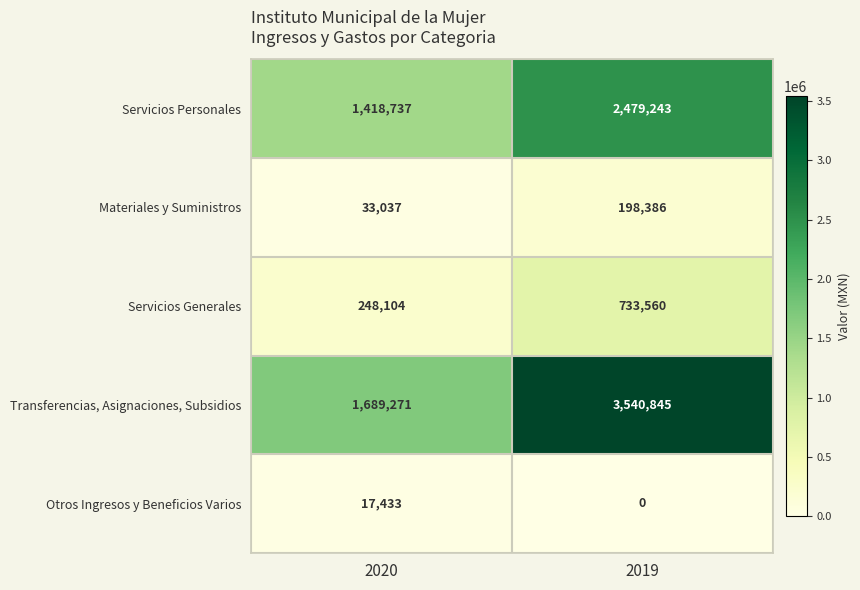

At which category is the sum across all series the highest?

2019